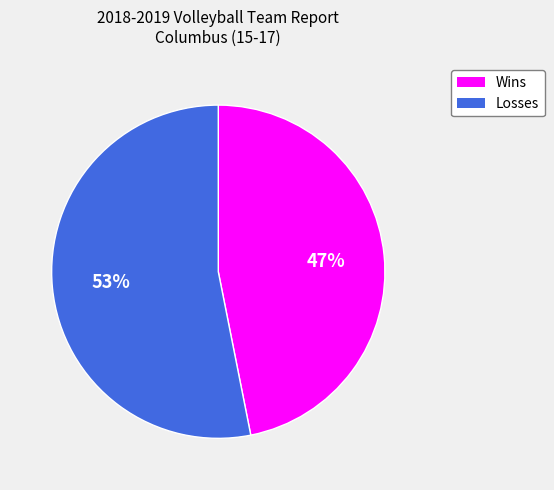

Which slice is the smallest?

Wins